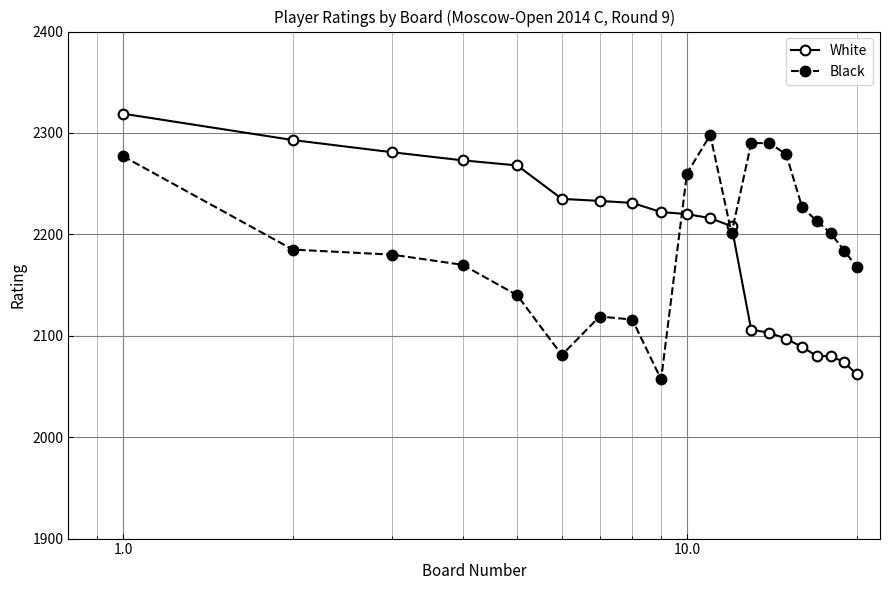

What is the difference between the maximum and second lowest values in the White series?

245